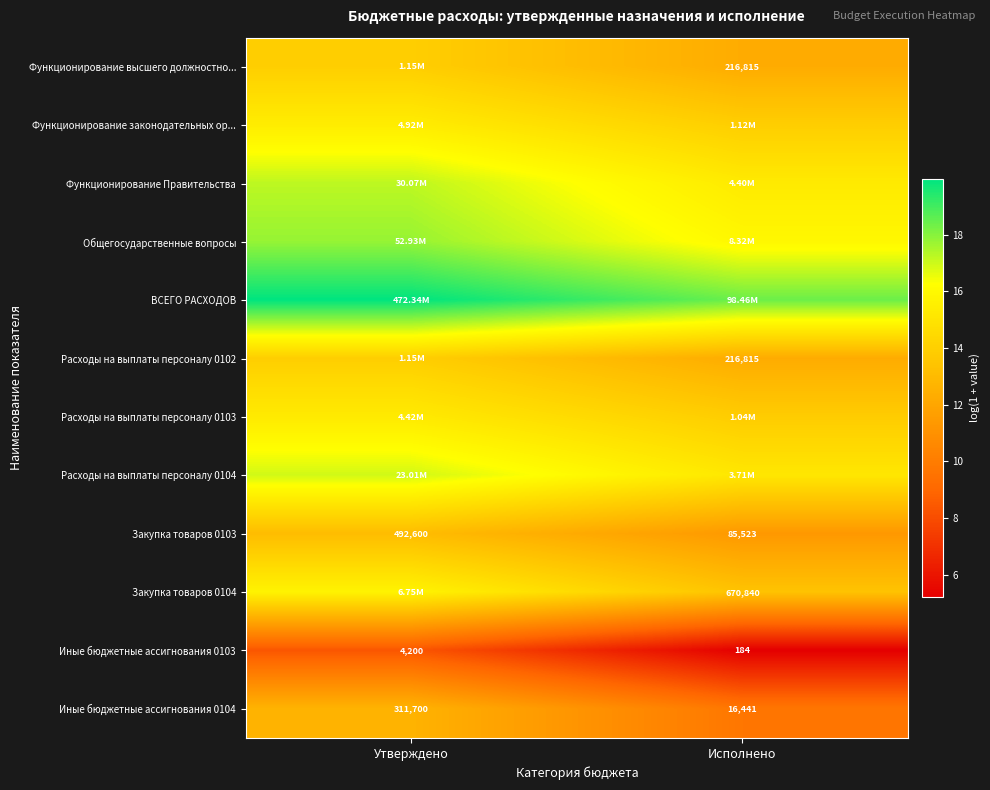

Rank the categories by Закупка товаров 0103 value from lowest to highest.

Исполнено, Утверждено